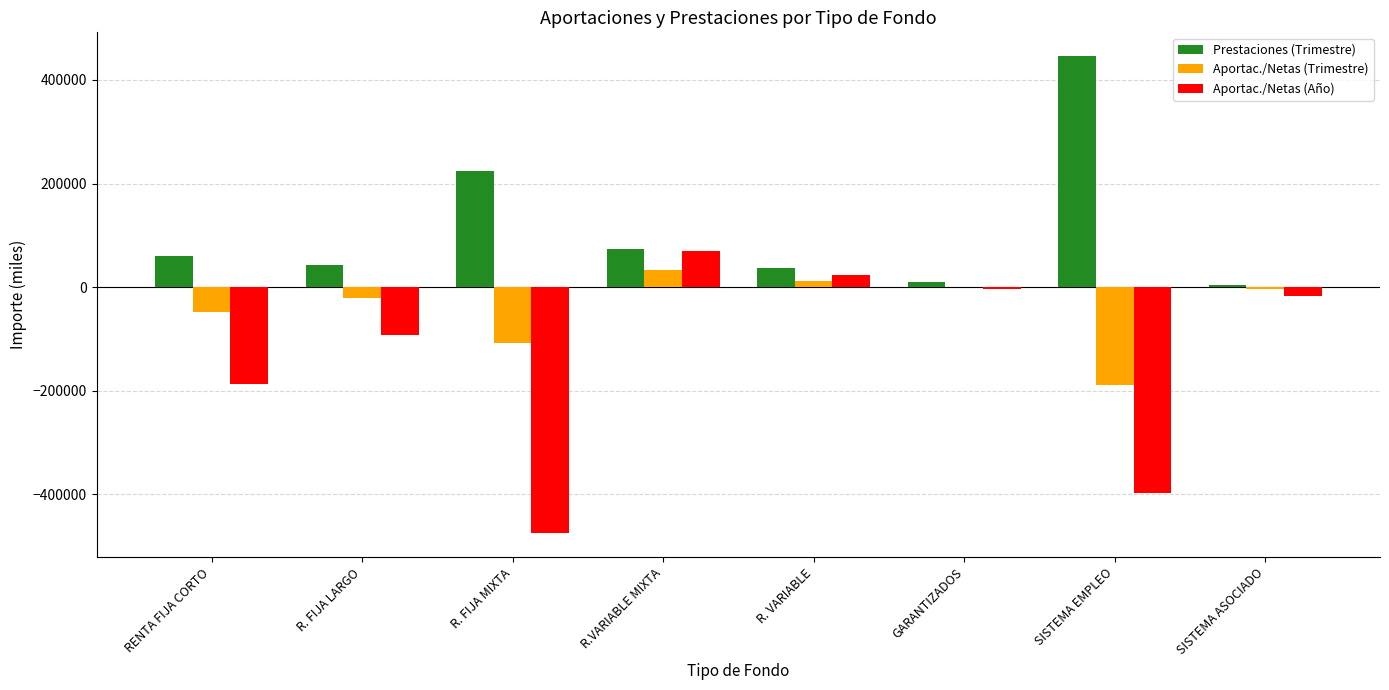

What is the average value of the Prestaciones (Trimestre) series?

112516